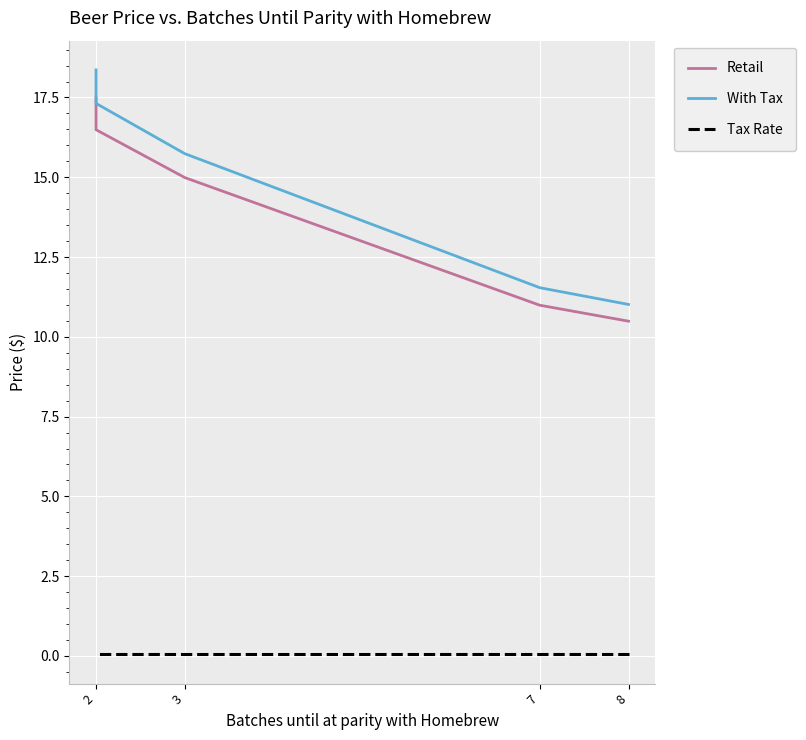

At 2, list the series in order from largest to smallest.

With Tax, Retail, Tax Rate